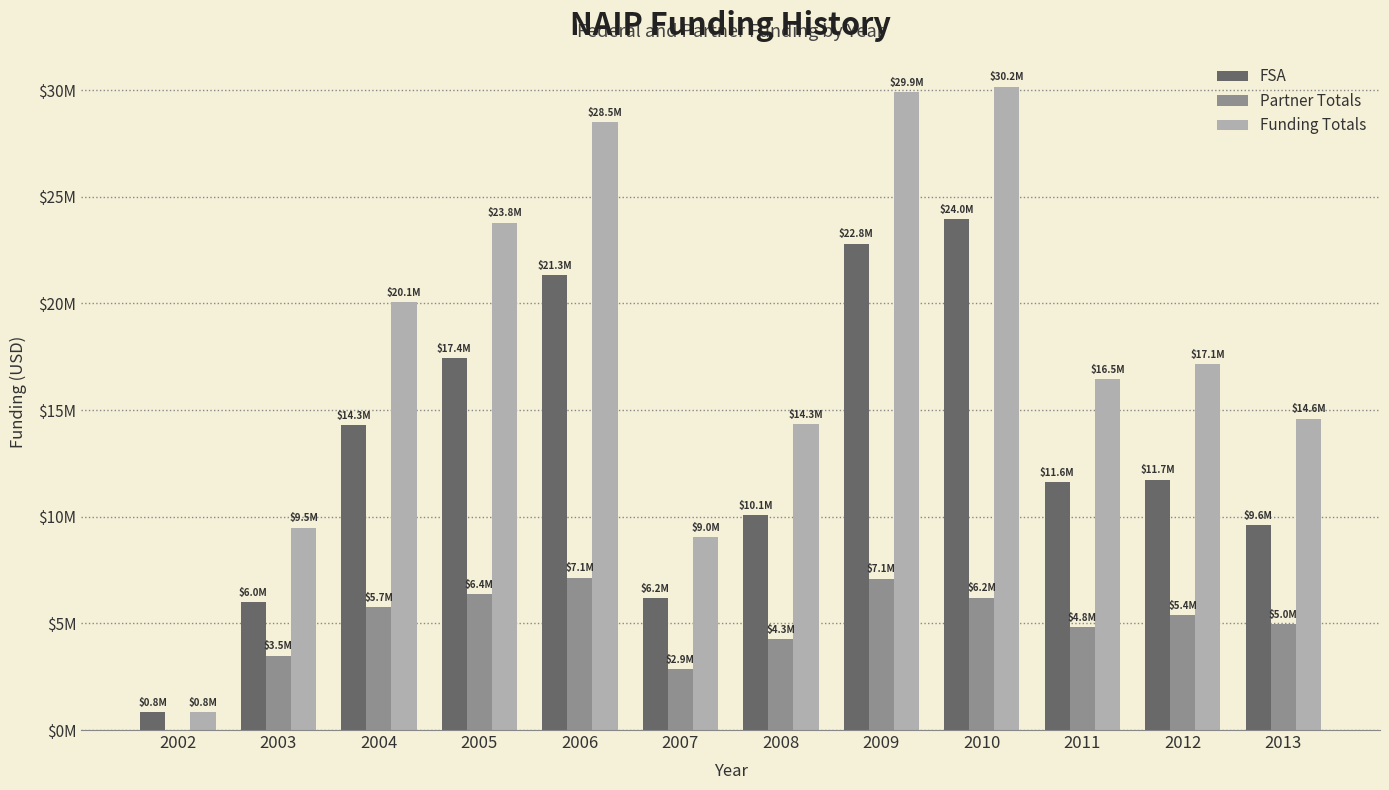

Does the chart contain stacked bars?

No